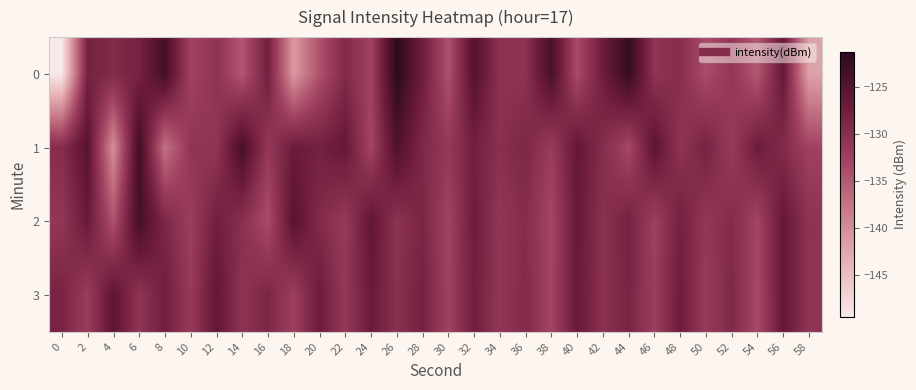

At 8, list the series in order from smallest to largest.

1, 2, 3, 0